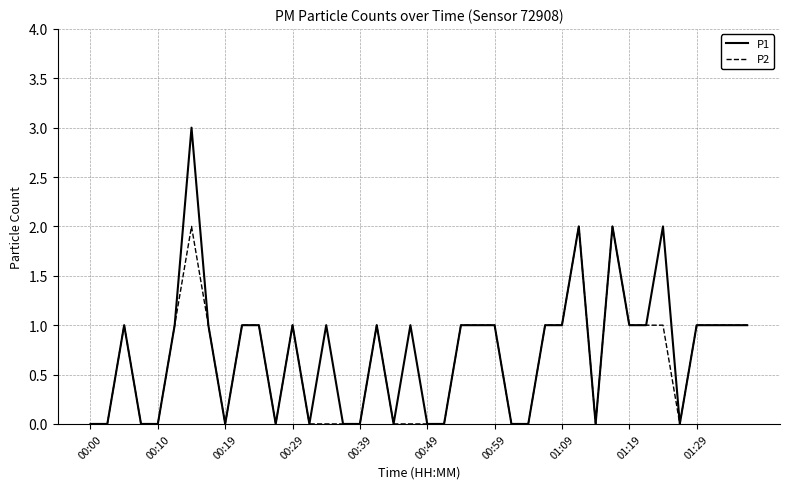

What is the average value of the P1 series?

1